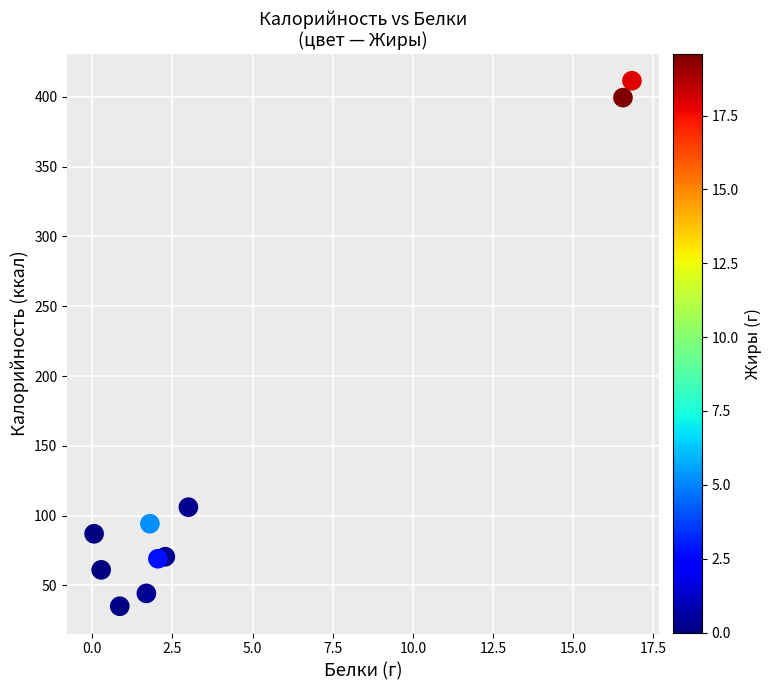

What is the range of Y values (max minus min)?

376.6